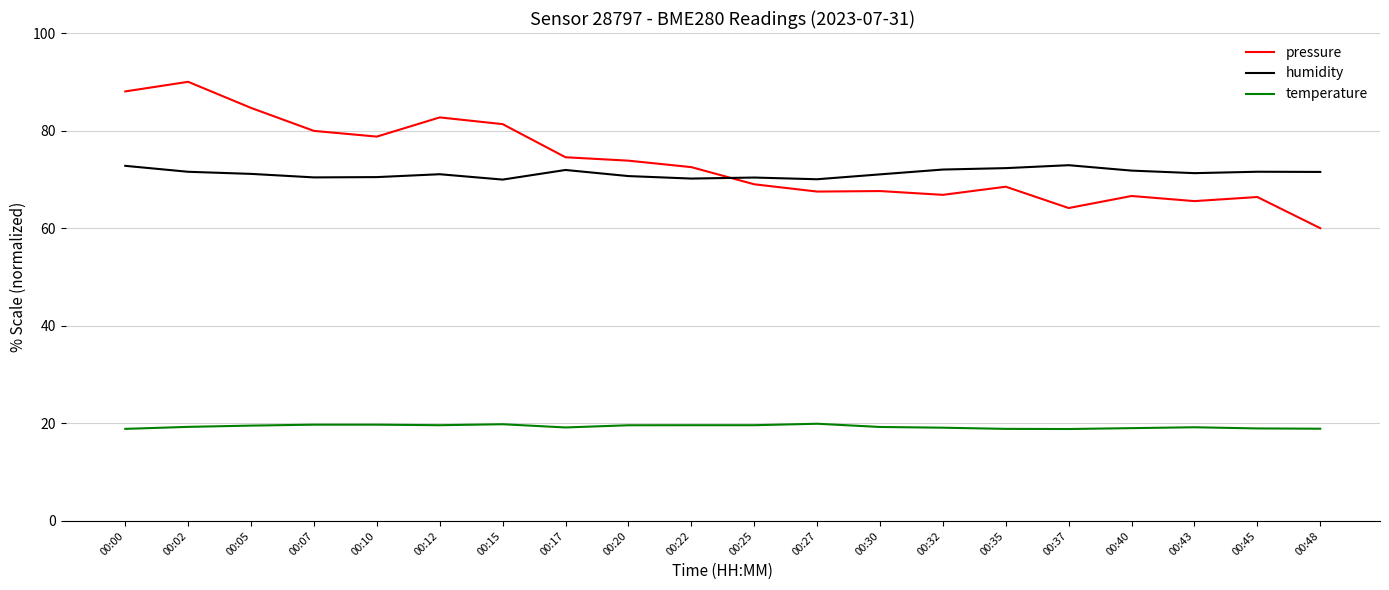

What is the minimum value for humidity?

70.0